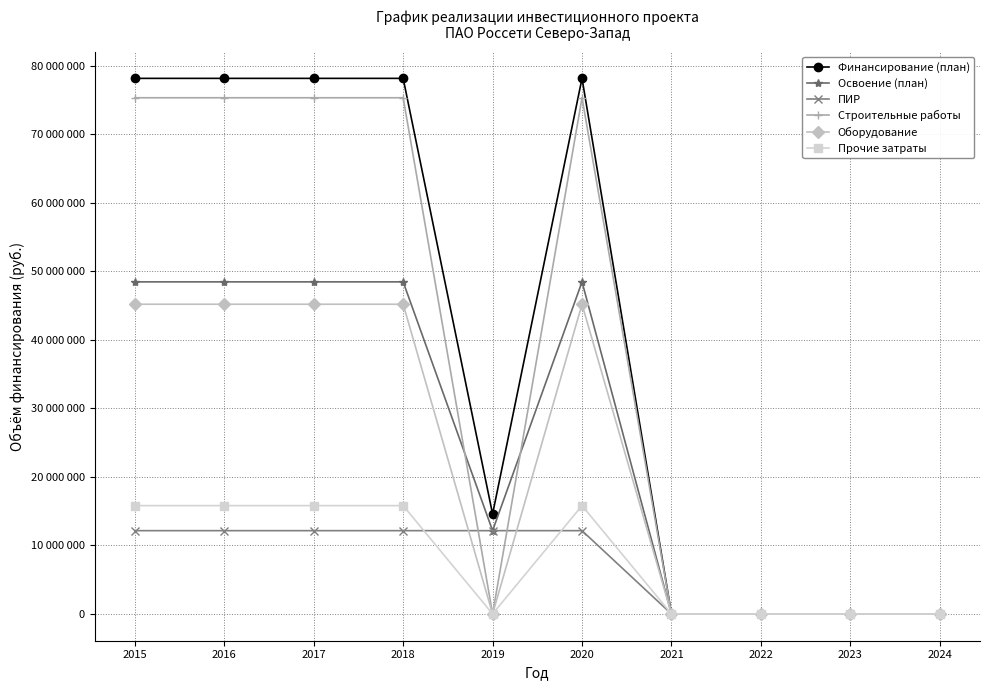

Between 2015 and 2019, which series saw the biggest shift?

Строительные работы